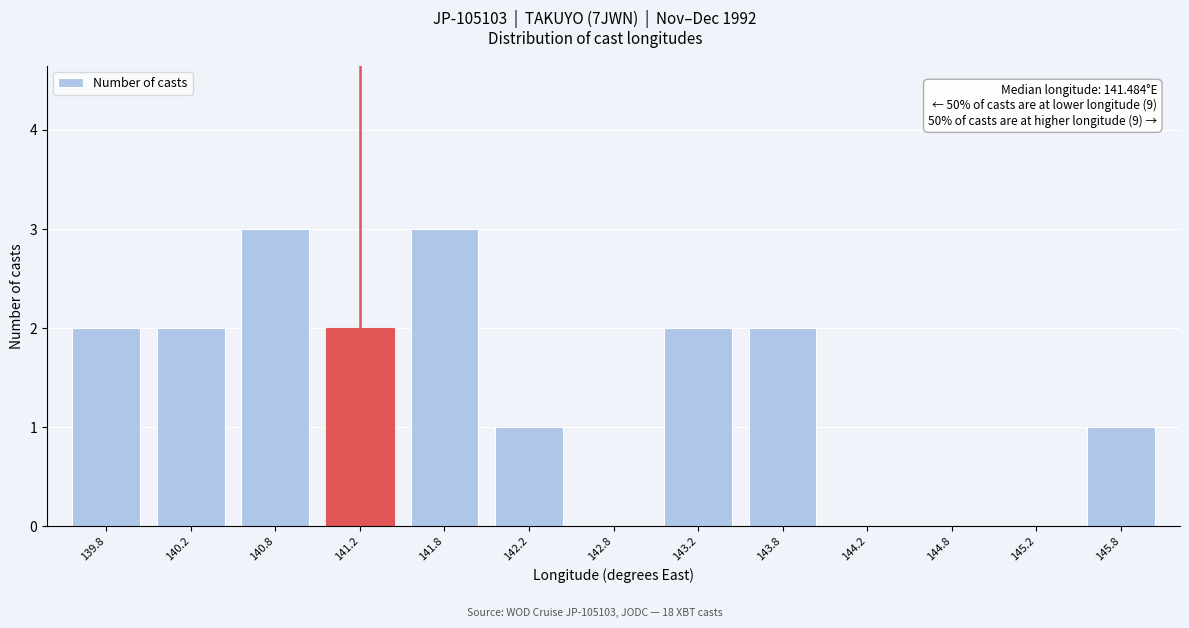

Reading left to right, extract all data points from this chart.

139.8=2	140.2=2	140.8=3	141.2=2	141.8=3	142.2=1	142.8=0	143.2=2	143.8=2	144.2=0	144.8=0	145.2=0	145.8=1